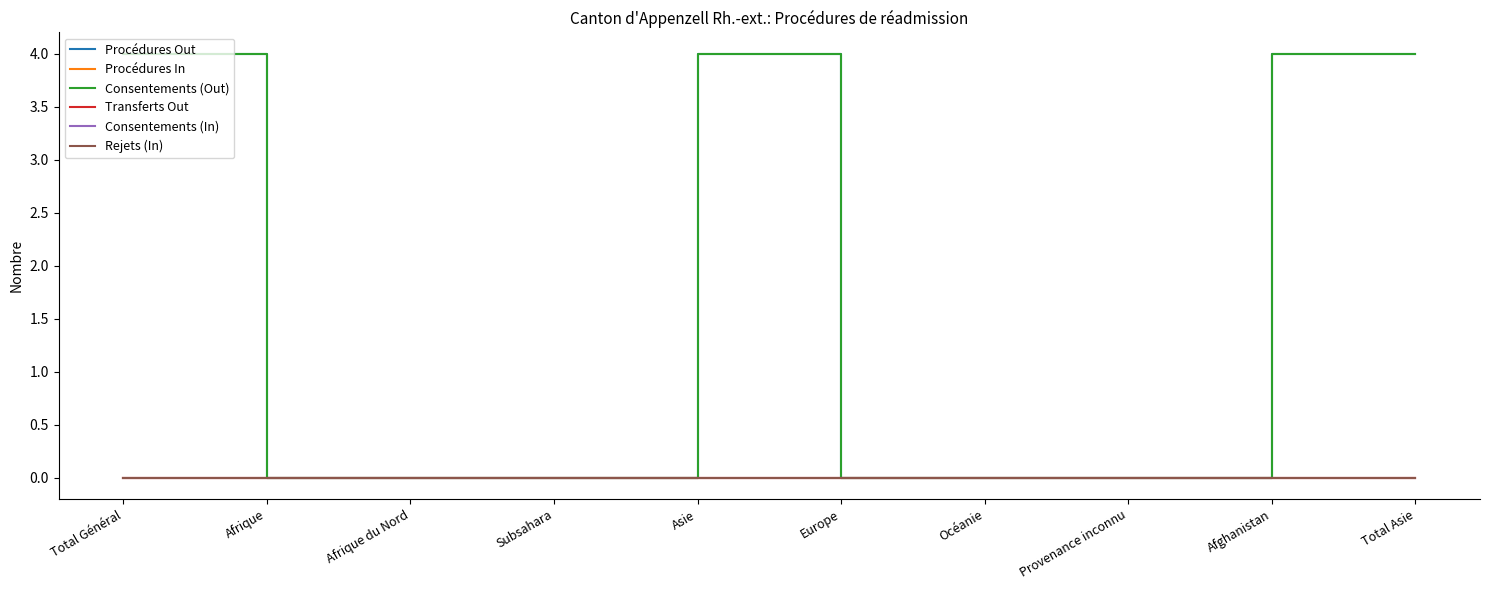

Does the chart have visible grid lines?

No